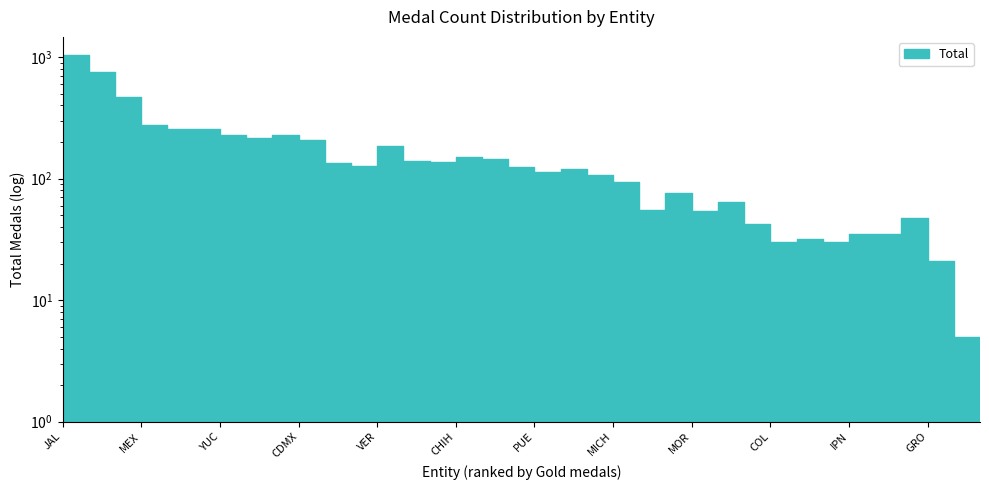

Approximately how many times larger is the value at MOR compared to TLAX?

1.5